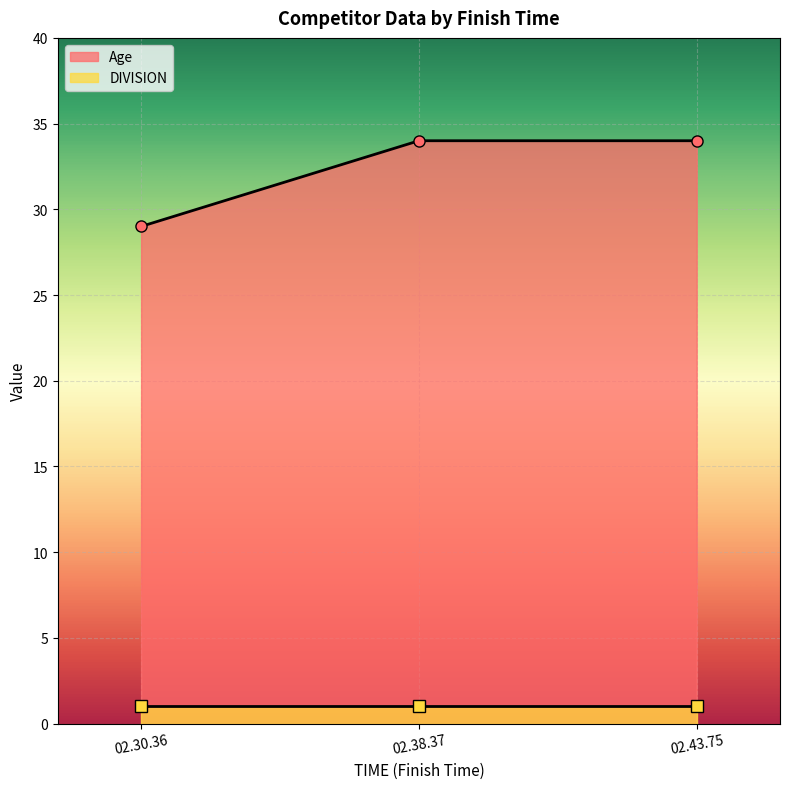

What is the value of the 1st point from the left?

29